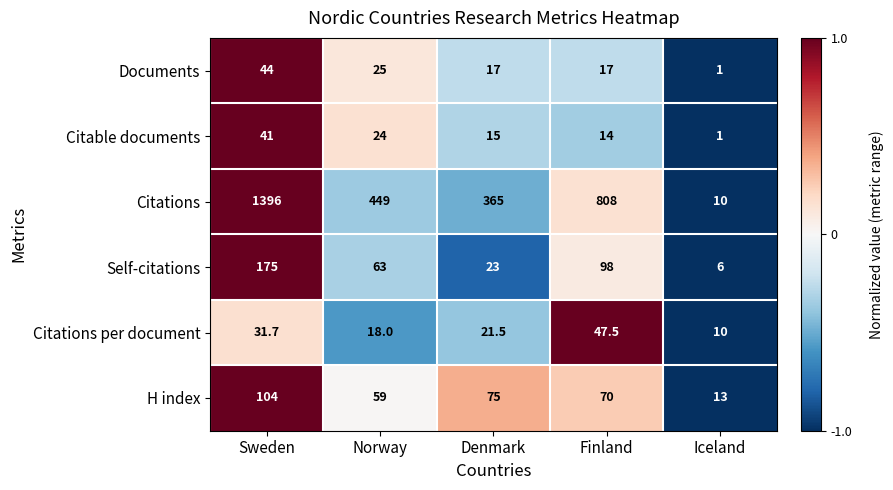

Which series has the largest total across all categories?

Citations